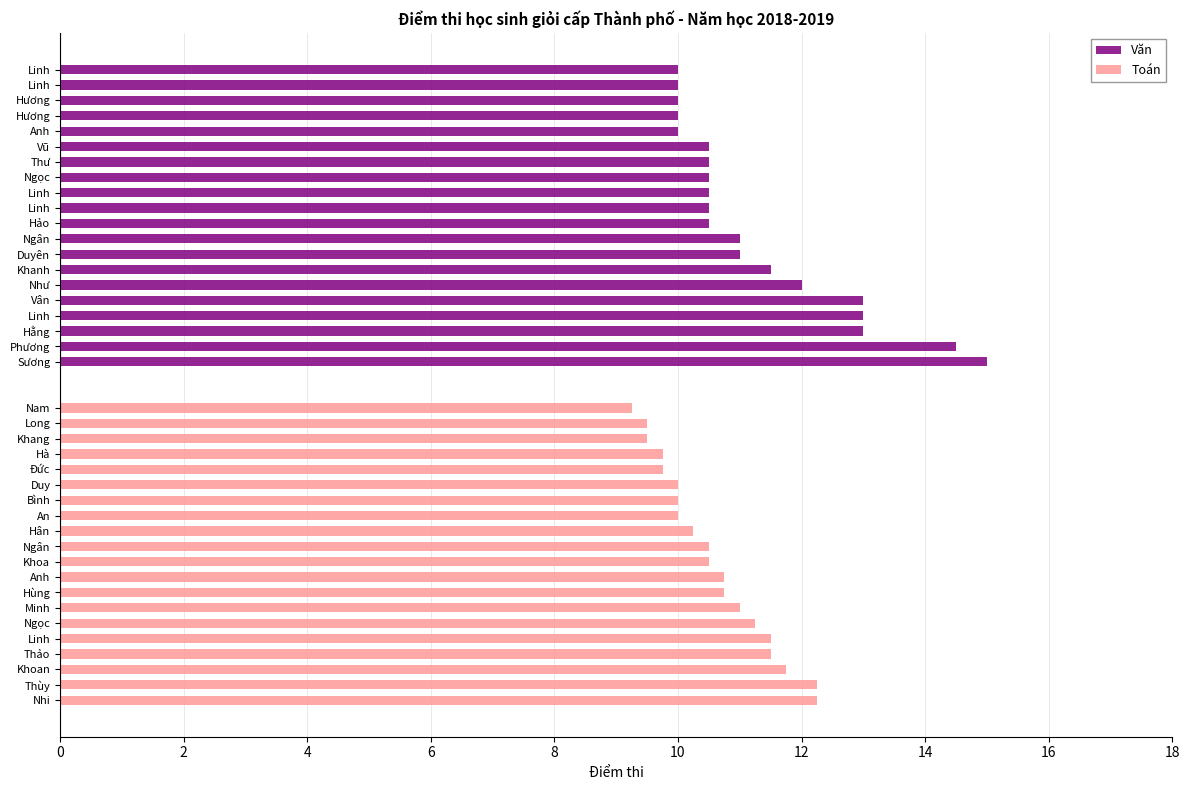

What is the lowest value of the Toán series?

9.2